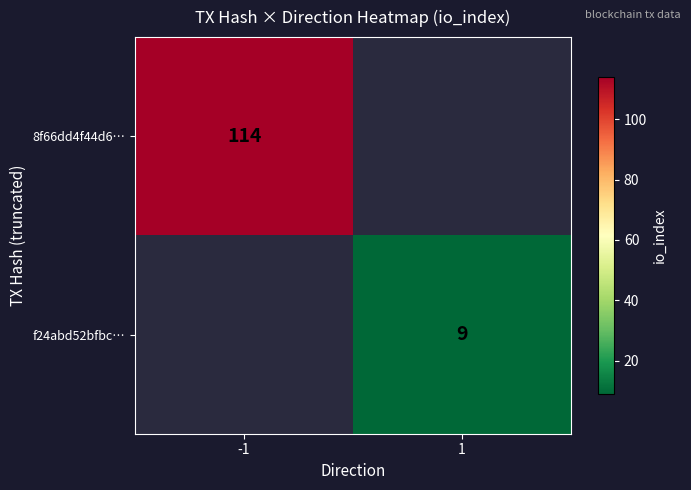

Is the value of f24abd52bfbc… at 1 greater than the value of 8f66dd4f44d6… at -1?

No